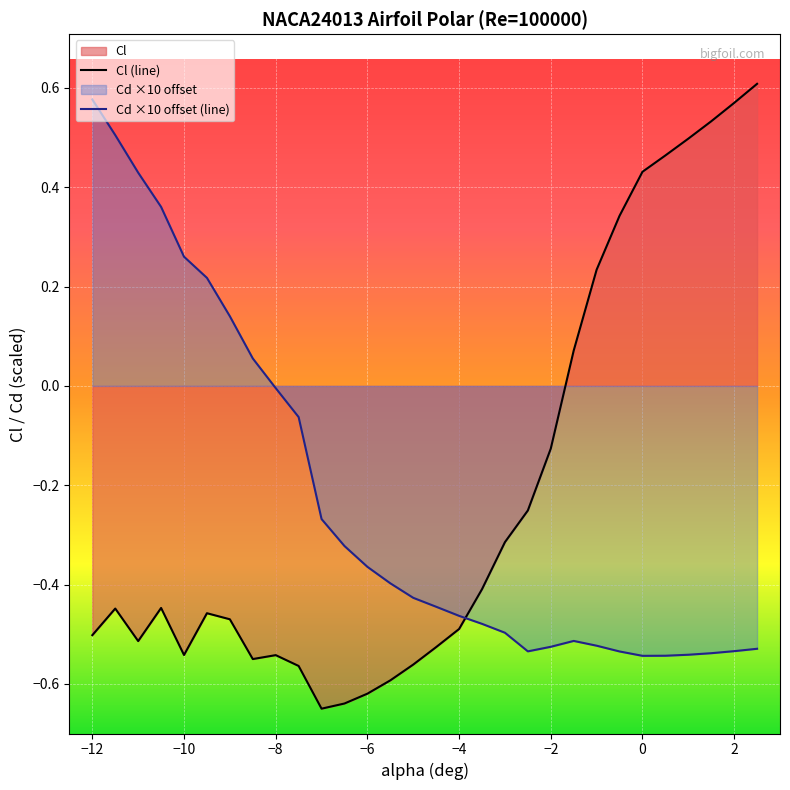

What is the greatest value displayed?

0.6